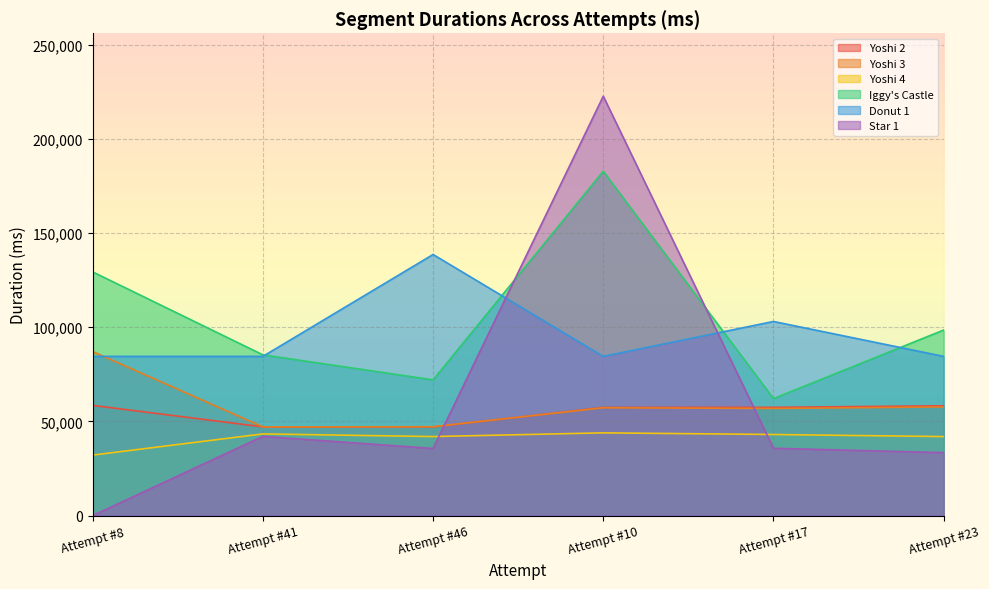

Between Attempt #8 and Attempt #23, which series saw the biggest shift?

Star 1